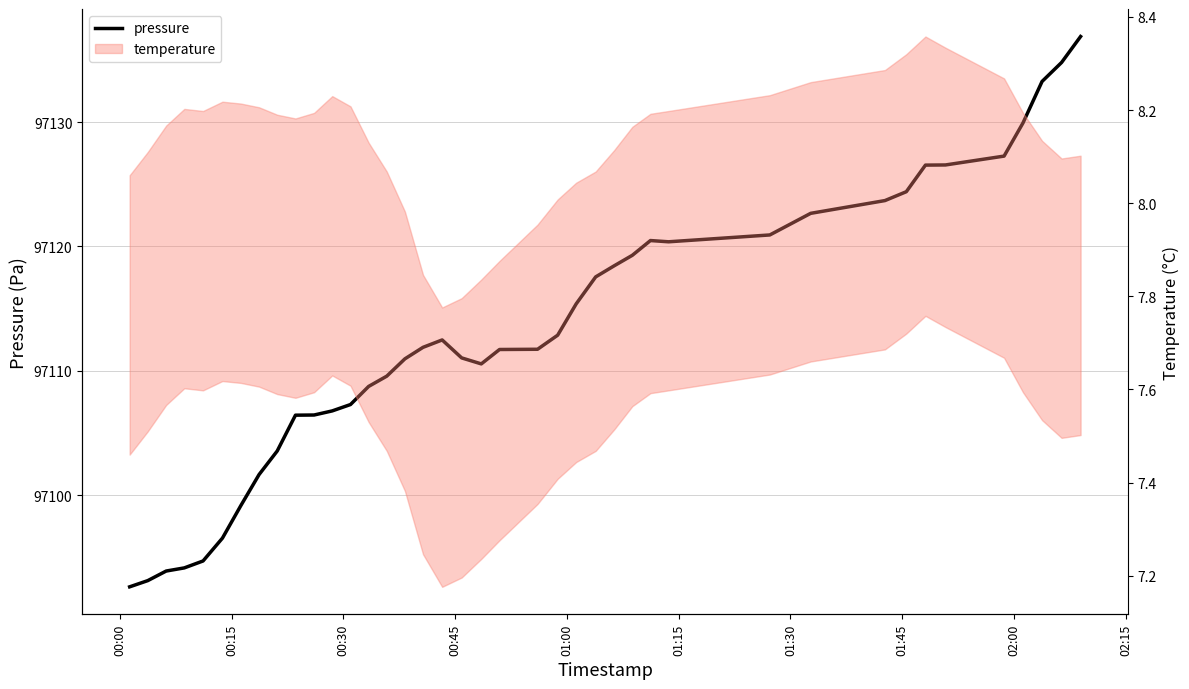

Does the chart have visible grid lines?

Yes